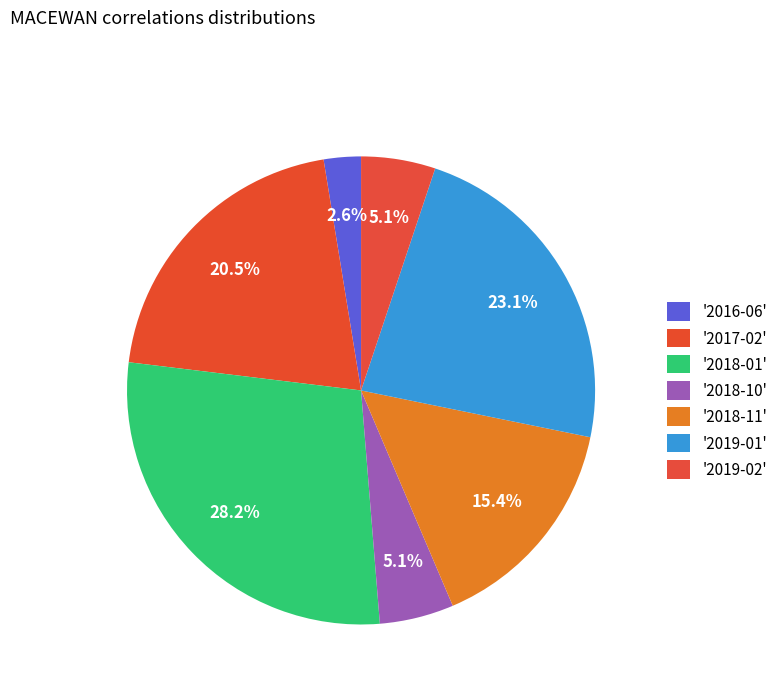

How many segments does this pie chart have?

7